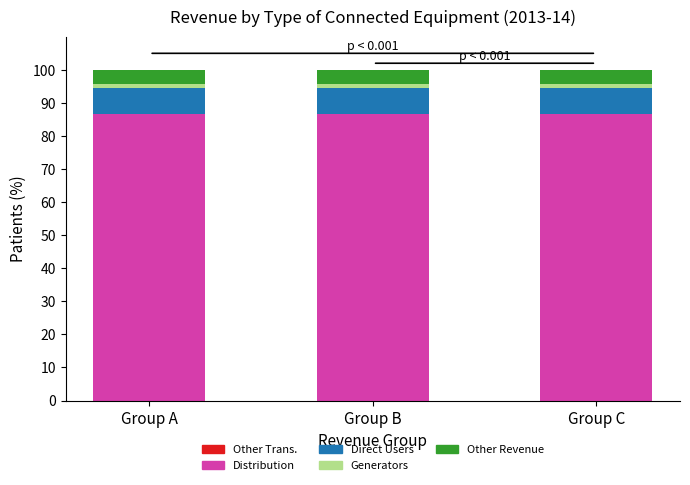

What is the highest value of the Distribution series?

86.6